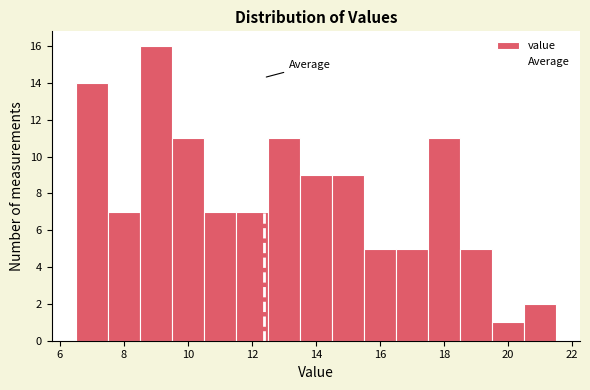

How tall is the bar that spans 9.5 to 10.5 on the x-axis? Neither the bar edges nor the heights are printed on the chart, so give them approximately, as read against the axes.

11